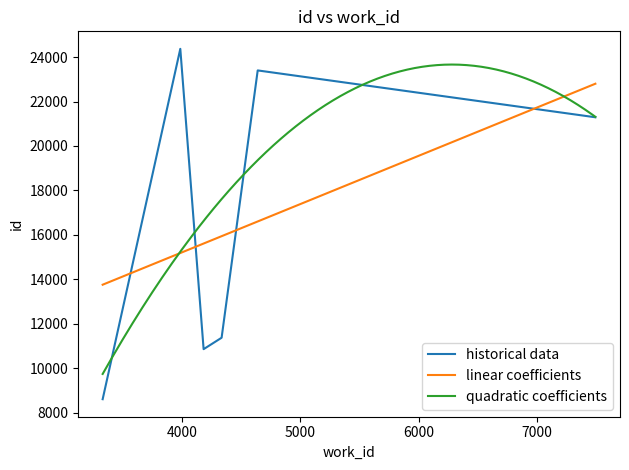

True or false: historical data and x_values cross at least once.

False